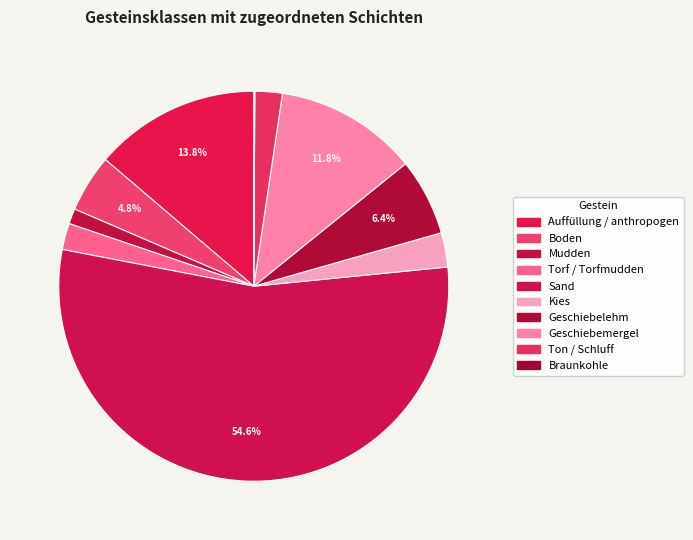

To the nearest percent, what portion does Ton / Schluff represent?

2%